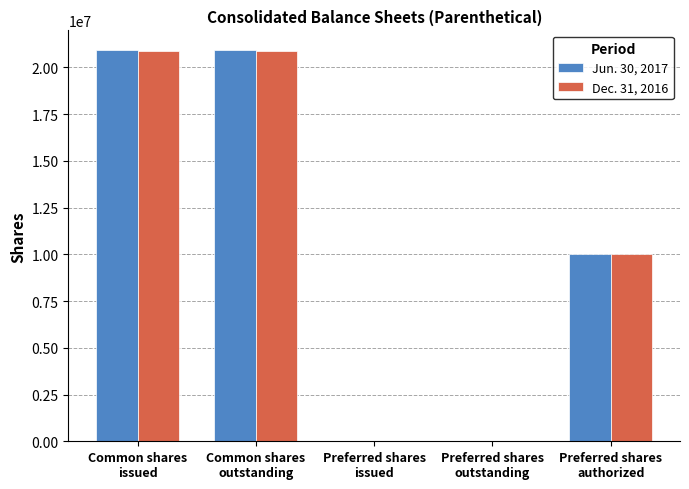

Count the Jun. 30, 2017 values in the range 0 to 20937850.

5